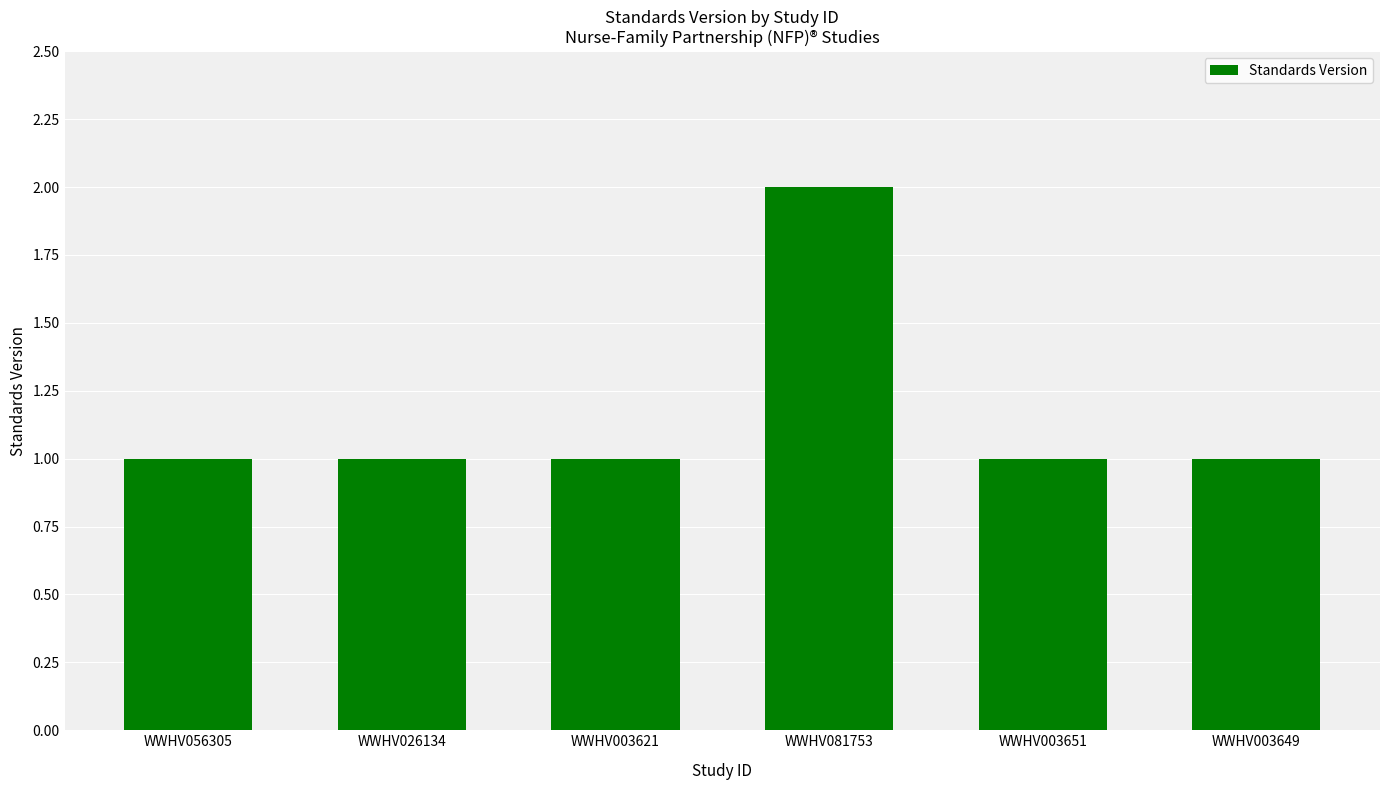

What is the ratio of the value at WWHV003651 to the value at WWHV026134?

1.0